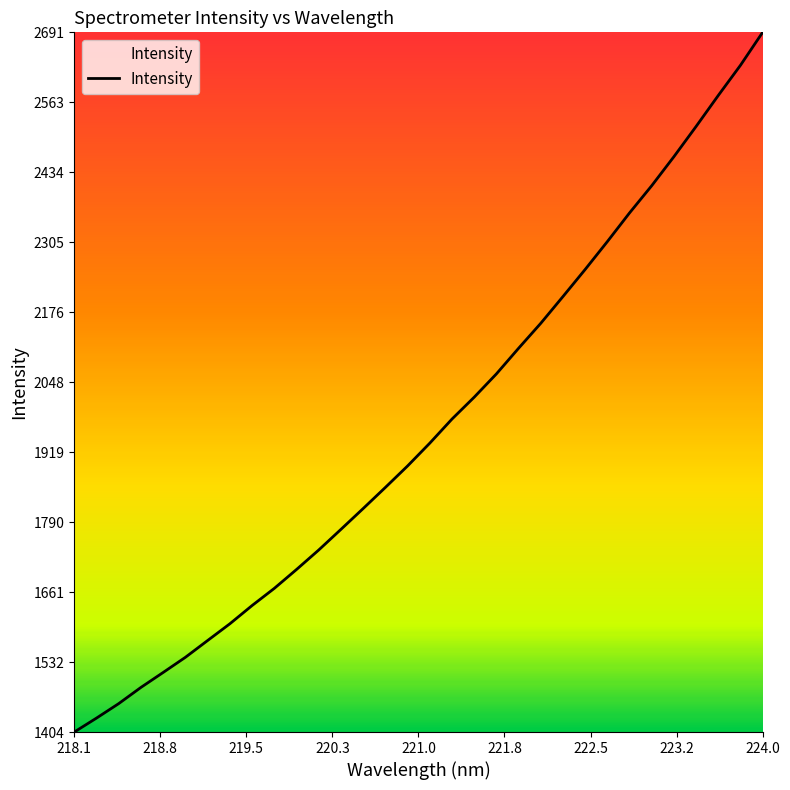

What is the minimum value shown in the chart?

1403.7